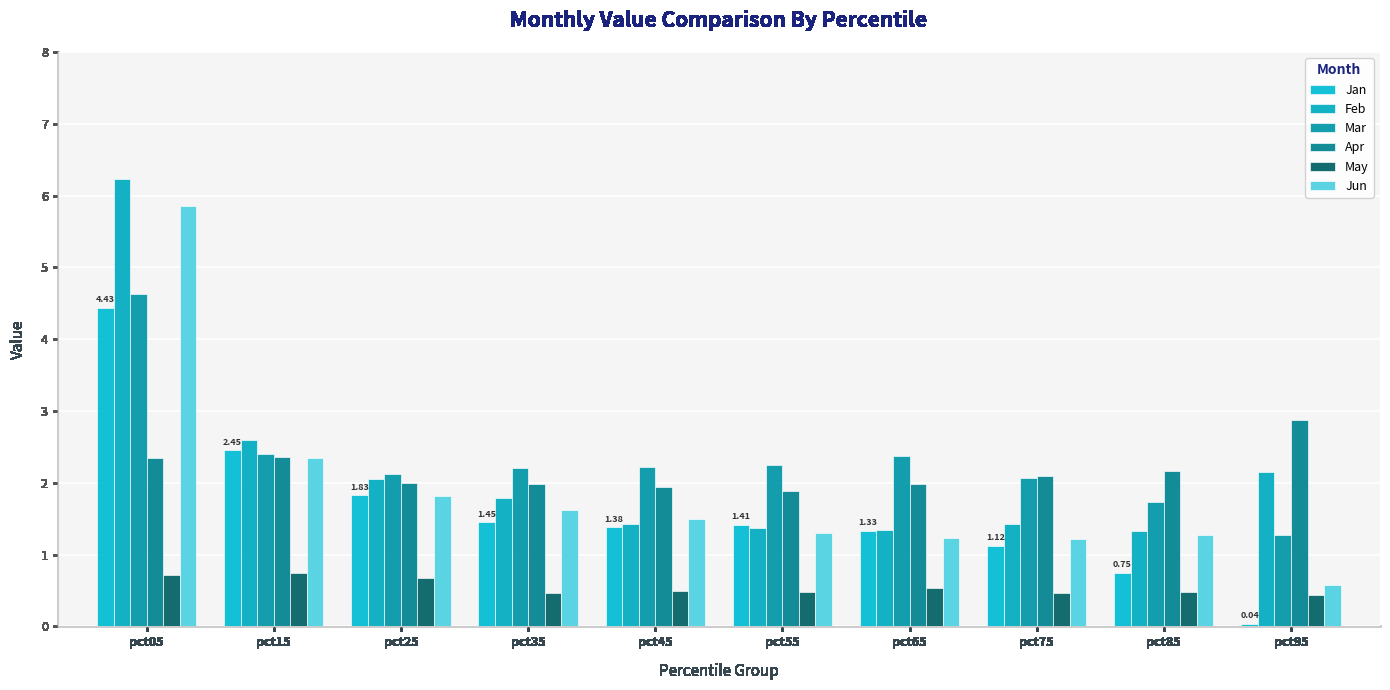

What is the difference between the second highest and minimum values in the Mar series?

1.1